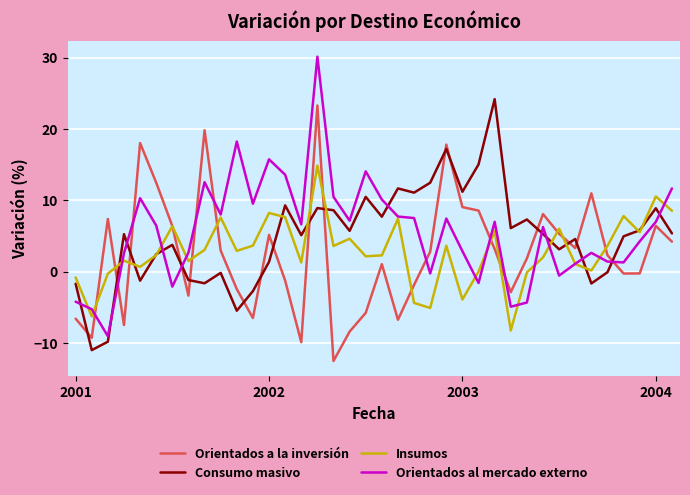

What is the highest value of the Orientados a la inversión series?

23.3